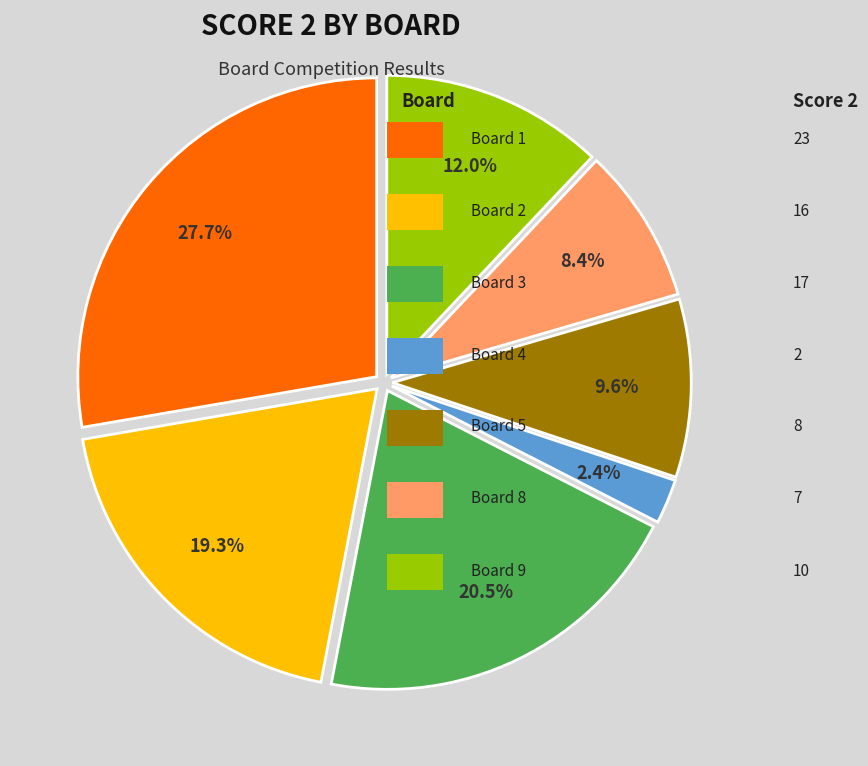

How many segments does this pie chart have?

7